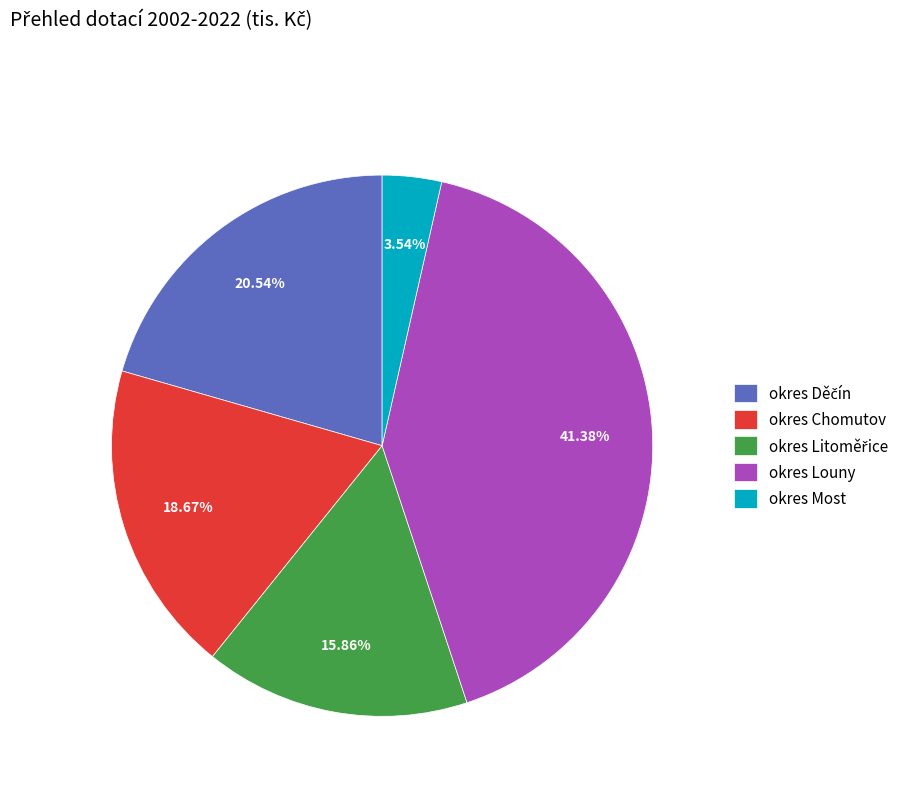

What percentage do okres Most and okres Chomutov together represent?

22.2%